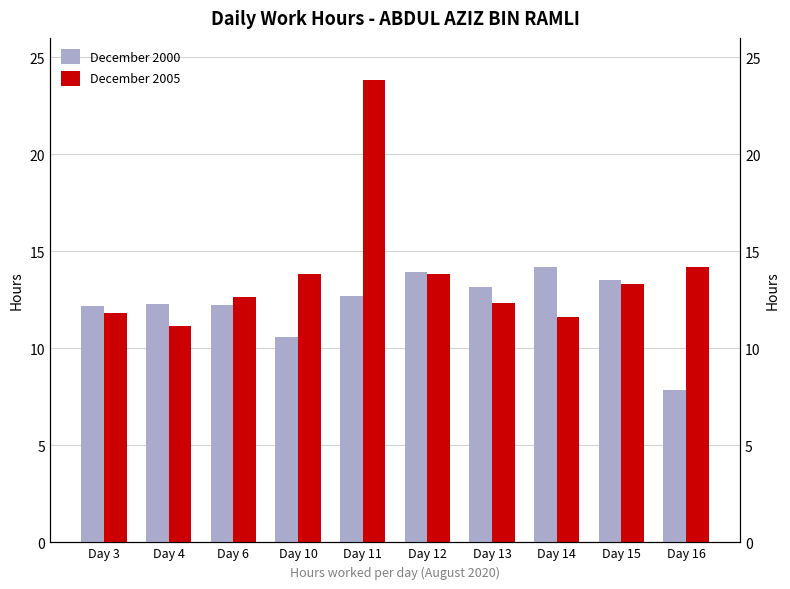

Rank the series by their maximum value, from highest to lowest.

December 2005, December 2000